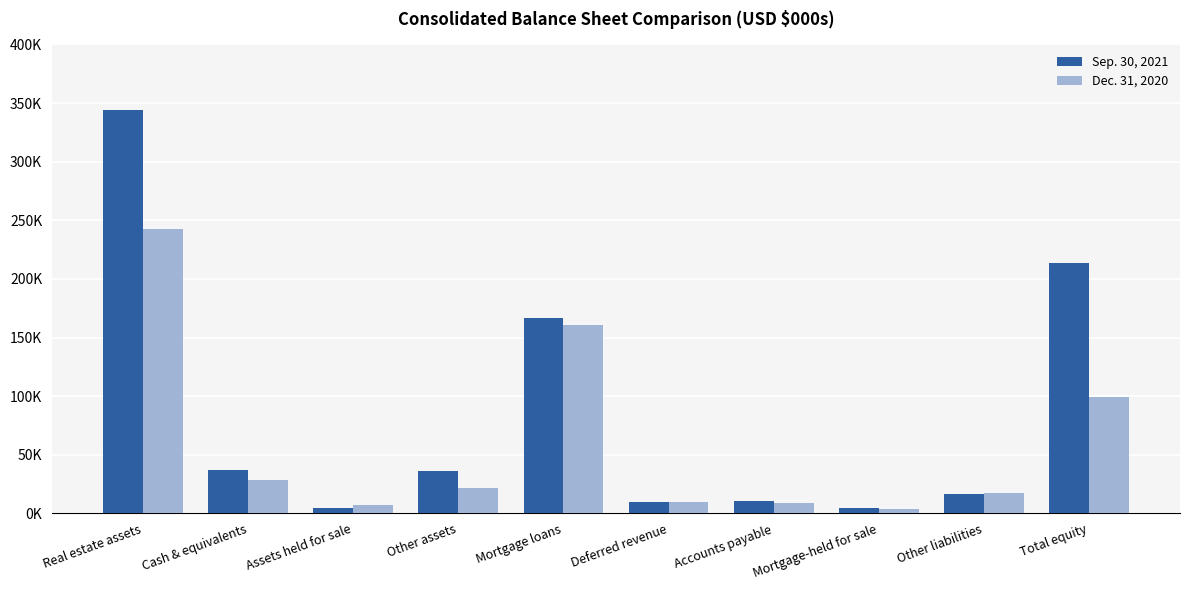

Is it true that Dec. 31, 2020 equals 8891 at Assets held for sale?

False